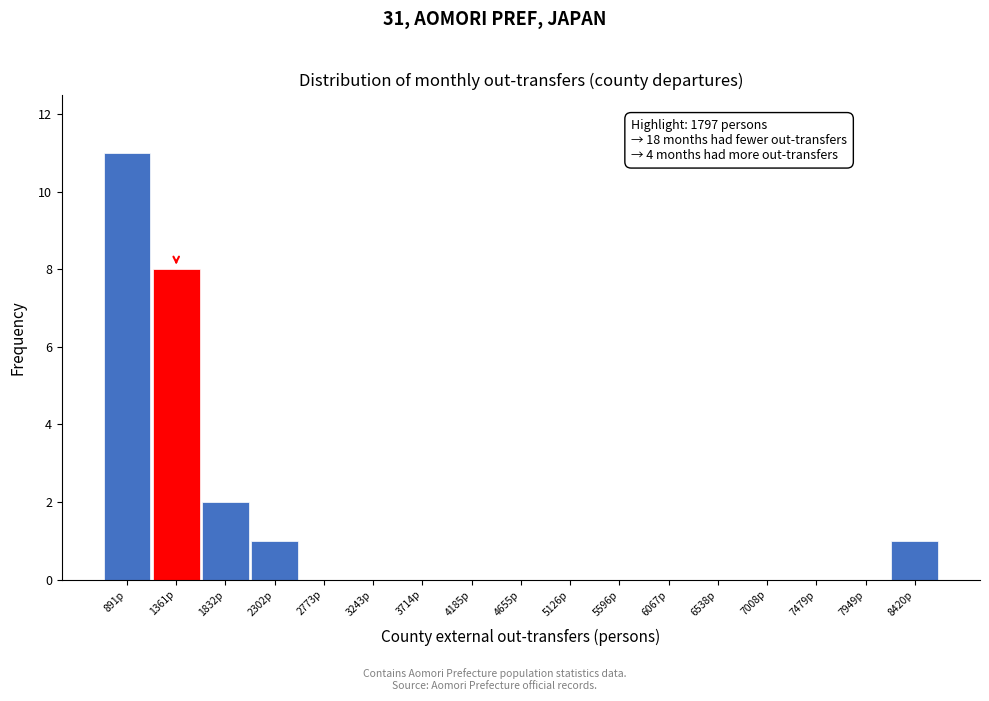

Reading left to right, extract all data points from this chart.

891p=11	1361p=8	1832p=2	2302p=1	2773p=0	3243p=0	3714p=0	4185p=0	4655p=0	5126p=0	5596p=0	6067p=0	6538p=0	7008p=0	7479p=0	7949p=0	8420p=1